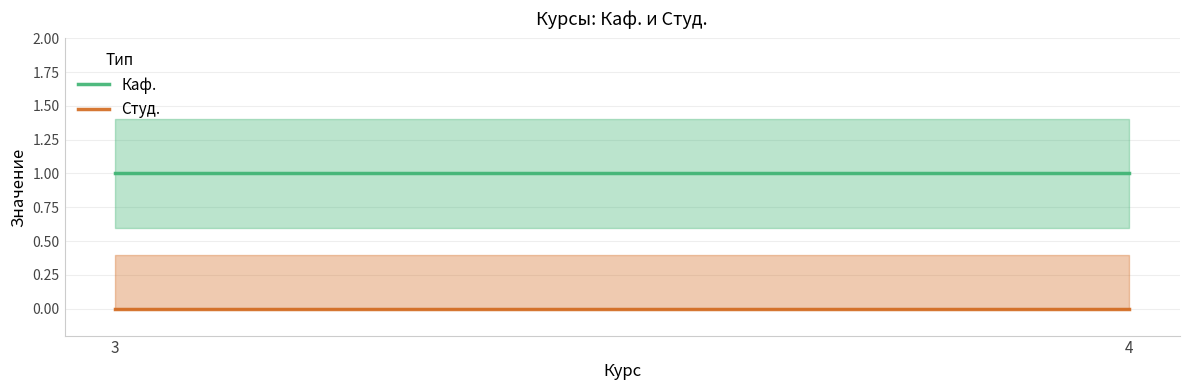

List the series in order of their overall mean, lowest first.

Студ., Каф.